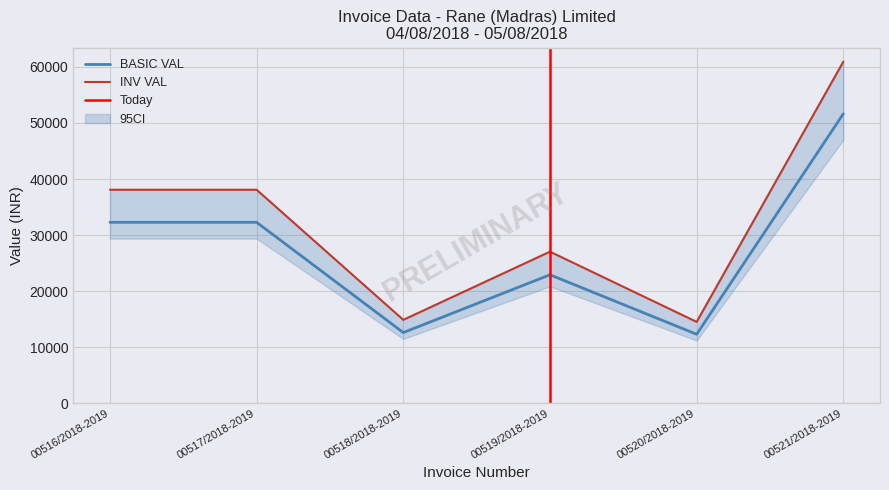

Is it true that BASIC VAL equals 22915.2 at 00519/2018-2019?

True